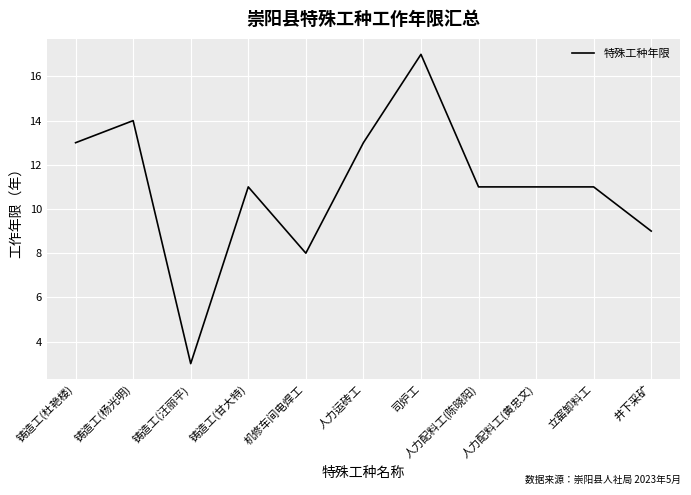

Reading right to left, what are all the values shown in this chart?

井下采矿=9	立窑卸料工=11	人力配料工(黄忠文)=11	人力配料工(陈晓阳)=11	司炉工=17	人力运砖工=13	机修车间电焊工=8	铸造工(甘大特)=11	铸造工(汪丽平)=3	铸造工(杨光明)=14	铸造工(杜艳楼)=13